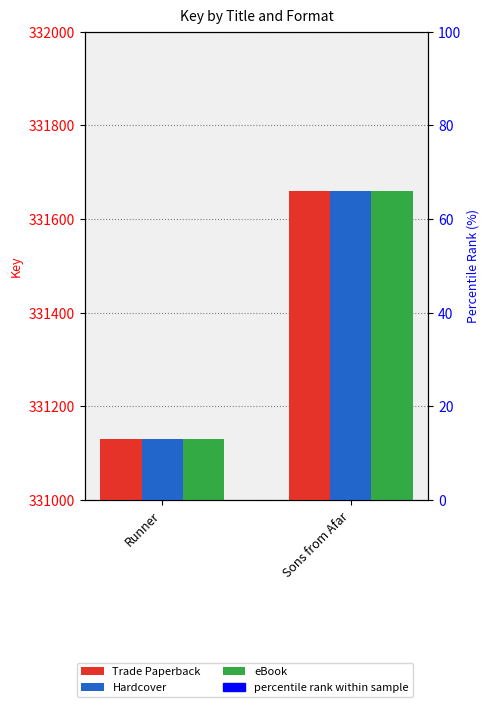

What position from the right is Runner?

2